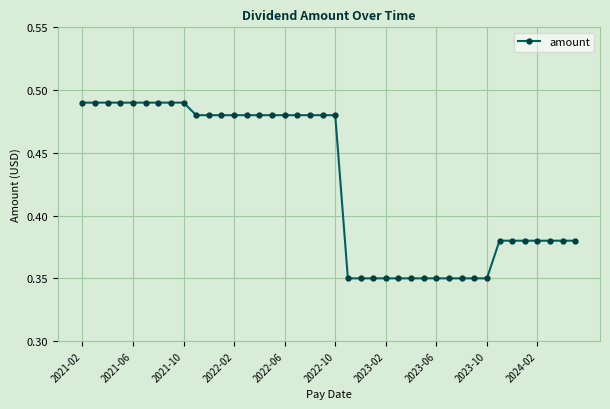

What is the sum of all values?

17.0